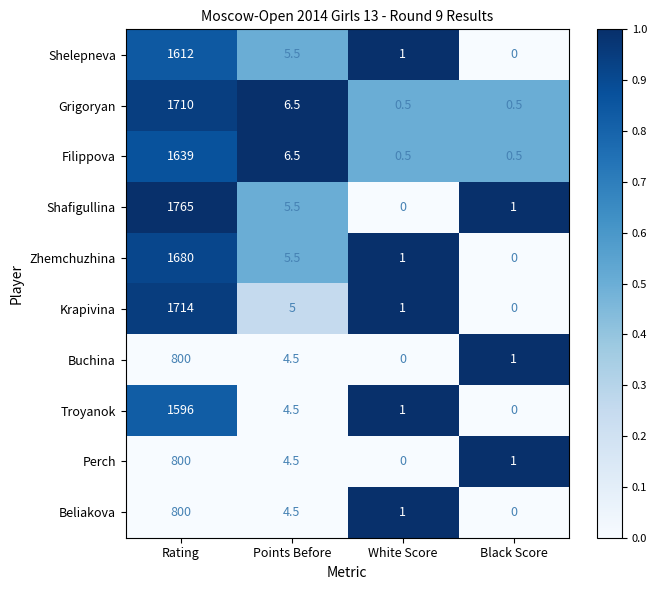

What value does the Filippova series have at Points Before?

6.5